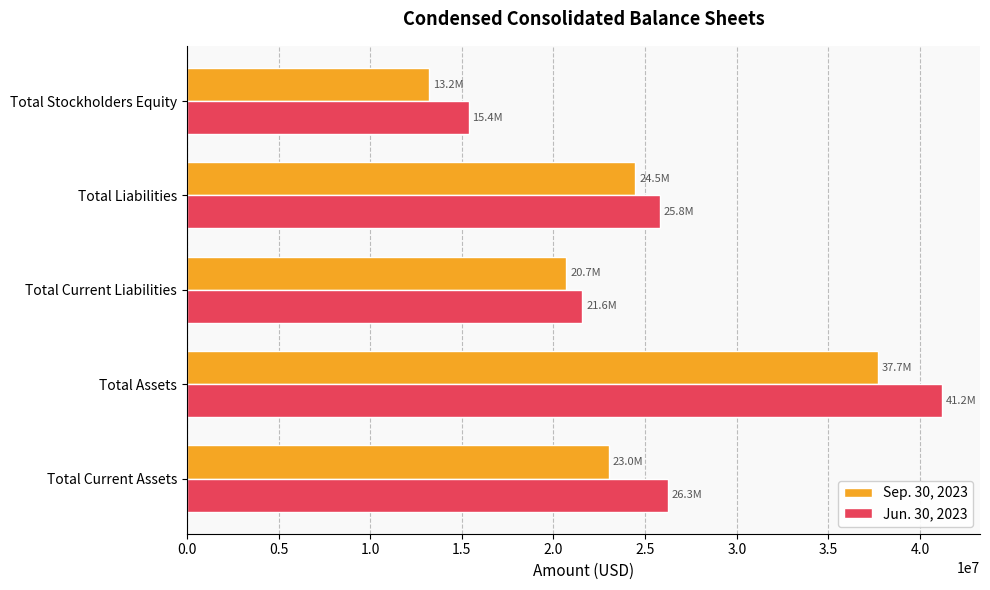

The Jun. 30, 2023 series shows 5496432 at Total Current Liabilities. True or false?

False